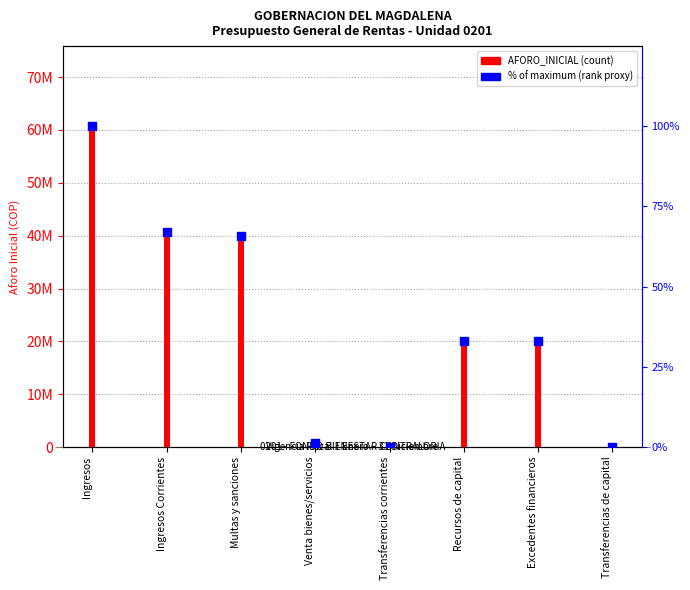

What is the change in value from Ingresos to Venta bienes/servicios?

-98.8